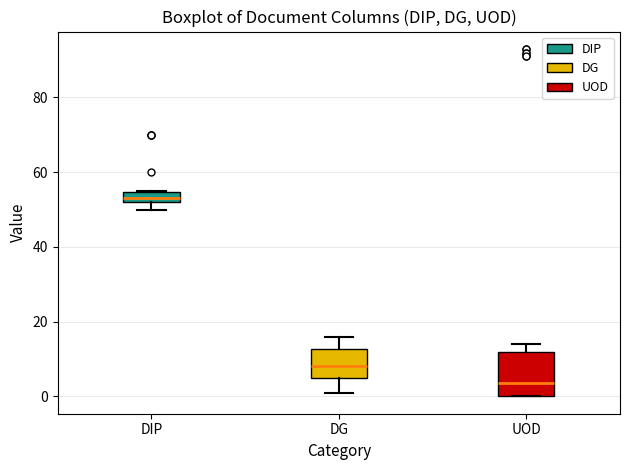

Which box is the tallest, from its lower edge to its upper edge?

UOD